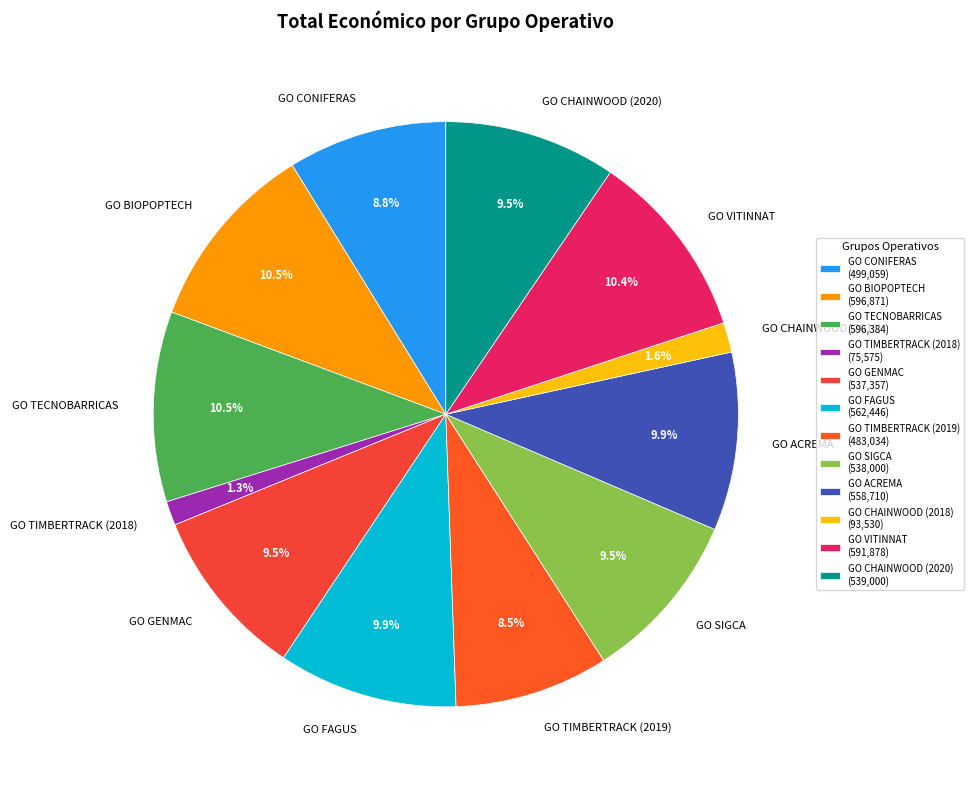

Approximately how many times larger is the value at GO ACREMA compared to GO CONIFERAS?

1.1